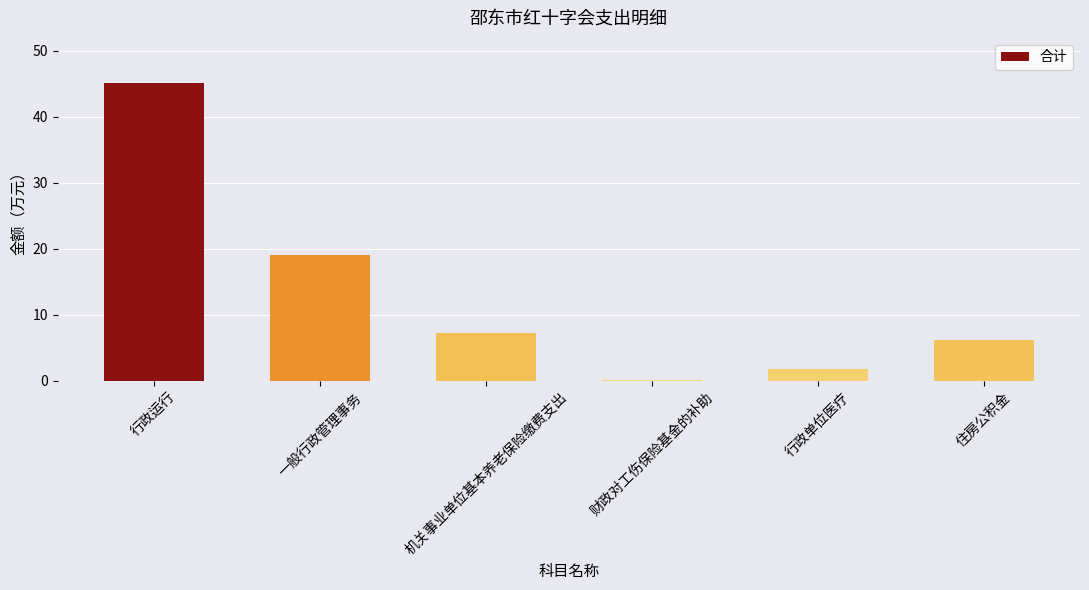

True or false: the data shows 6.2 at 住房公积金.

True